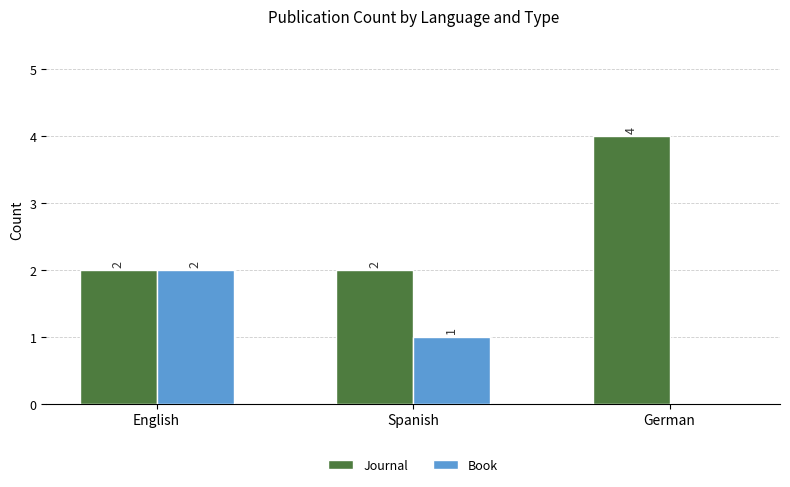

What is the total value across all series at English?

4